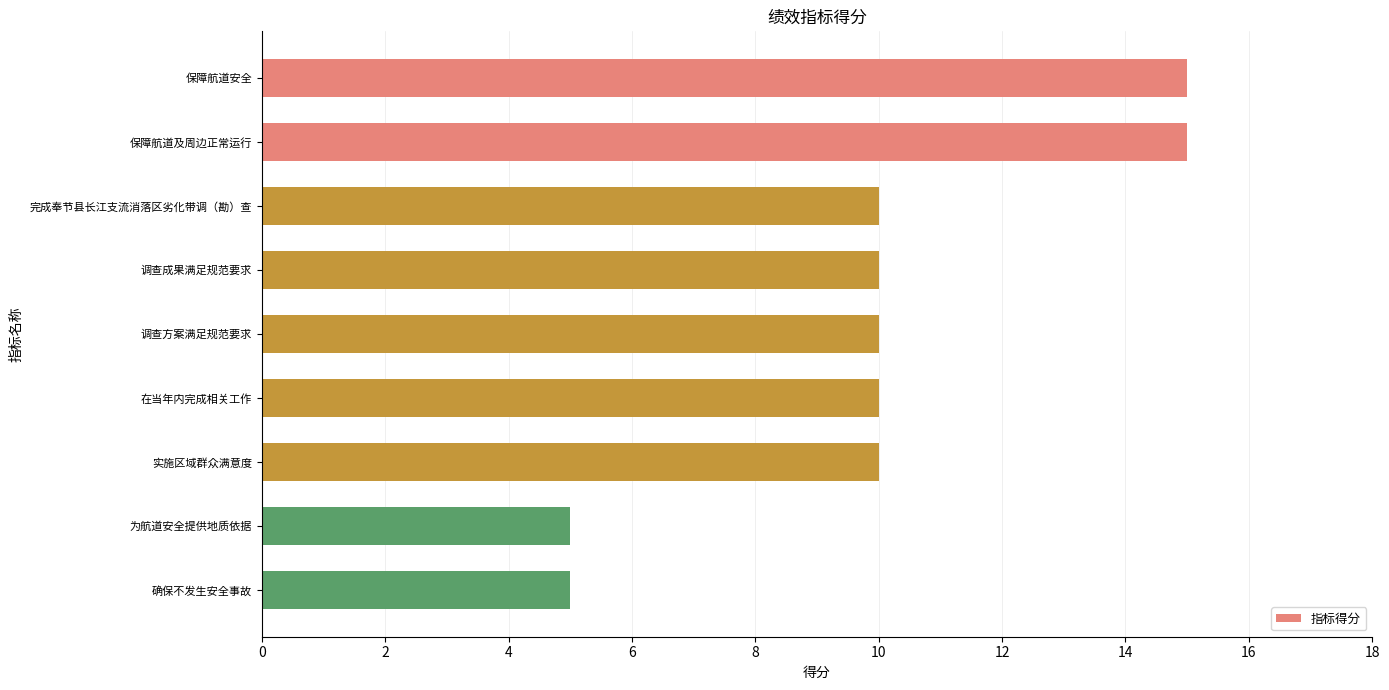

What is the average value?

10